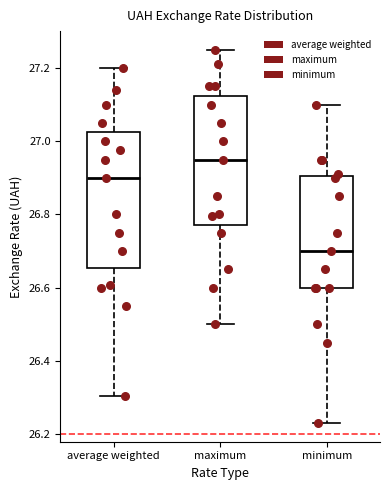

Reading left to right, transcribe this box plot: for each box, give where its median line is, the range the box spans, and where its two whiskers end, as read against the y-axis. The values are not printed on the chart, so give them approximately, as read against the axis.

average weighted: median 26.90, box 26.66 to 27.02, whiskers 26.30 to 27.20
maximum: median 26.96, box 26.78 to 27.12, whiskers 26.50 to 27.26
minimum: median 26.70, box 26.60 to 26.90, whiskers 26.24 to 27.10